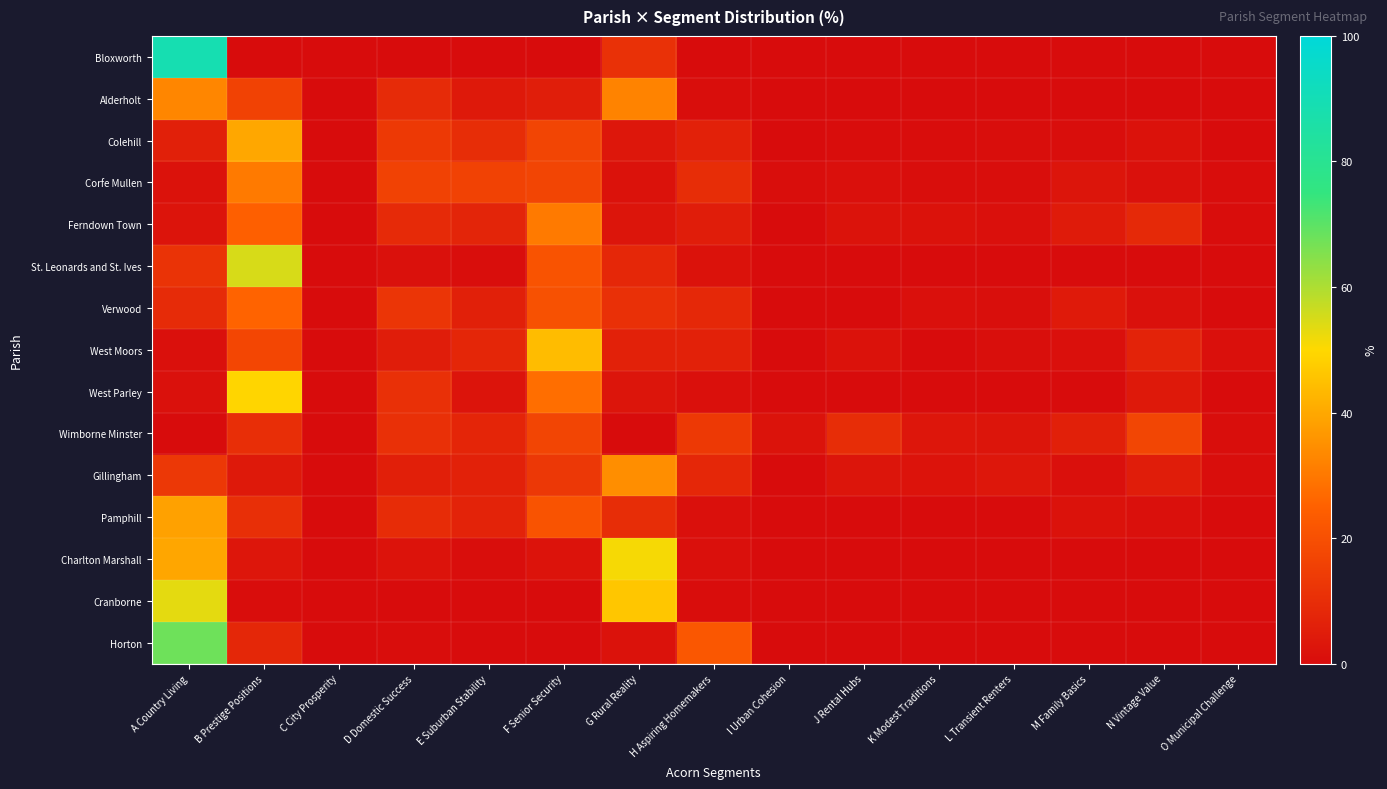

What is the total value across all series at B Prestige Positions?

293.1